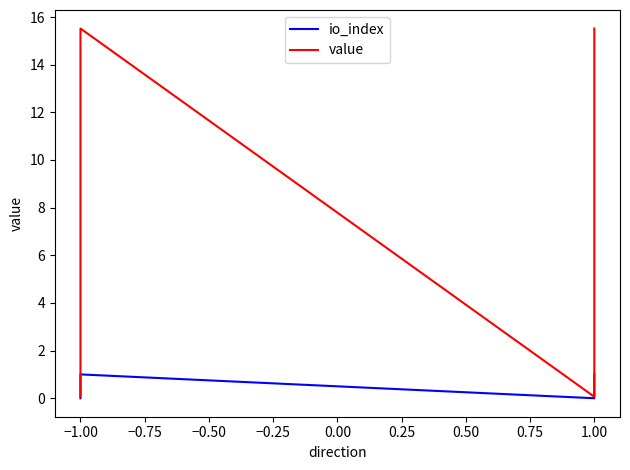

What is the average value of the io_index series?

0.5